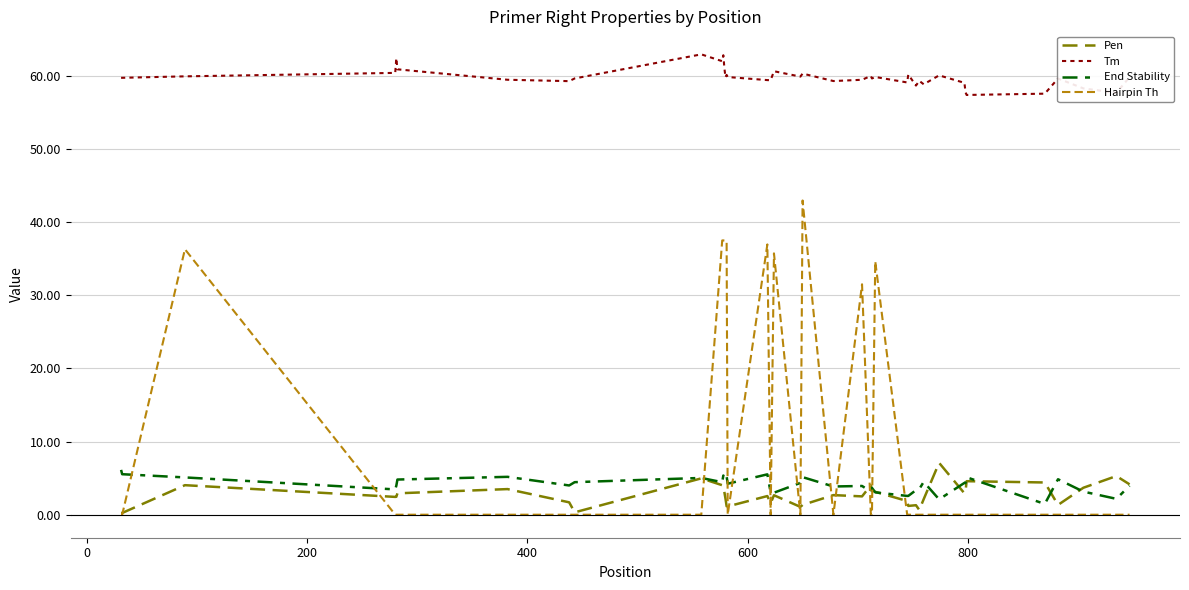

True or false: Tm and End Stability cross at least once.

False